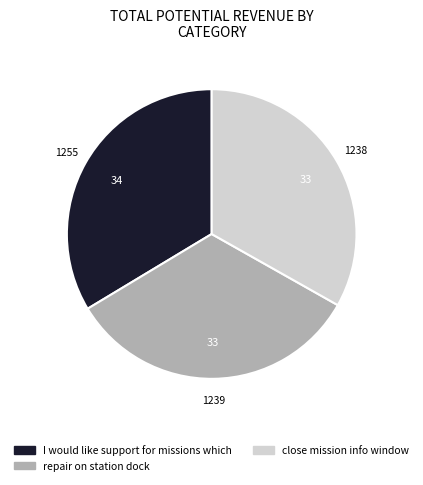

Do close mission info window and repair on station dock together represent more than half of the pie?

Yes